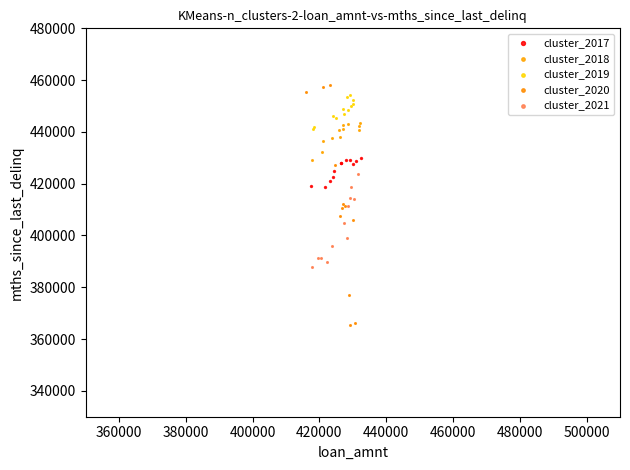

Which series reaches the minimum Y coordinate?

cluster_2020